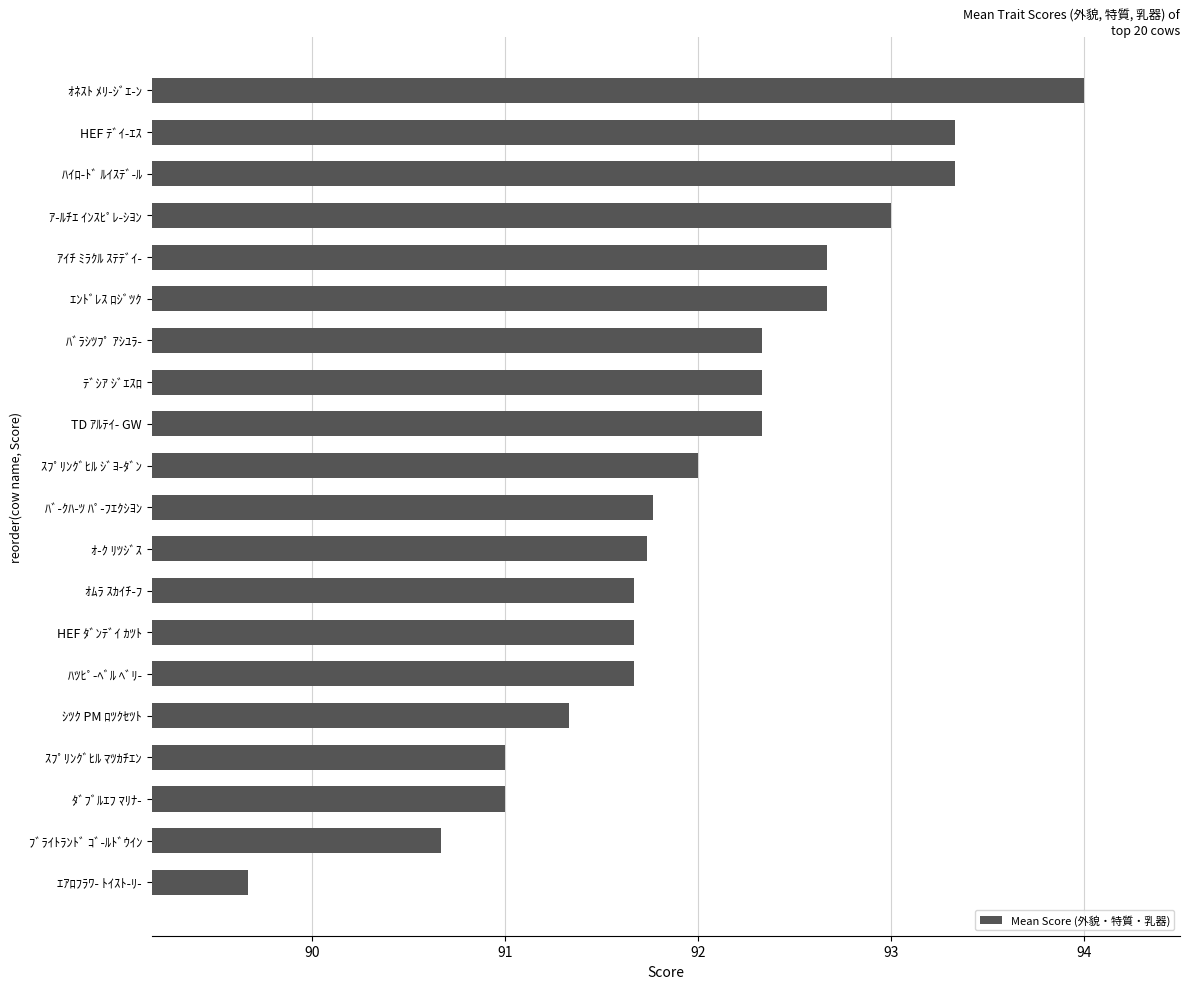

True or false: the data shows 41.1 at ｵﾈｽﾄ ﾒﾘ-ｼﾞｴ-ﾝ.

False